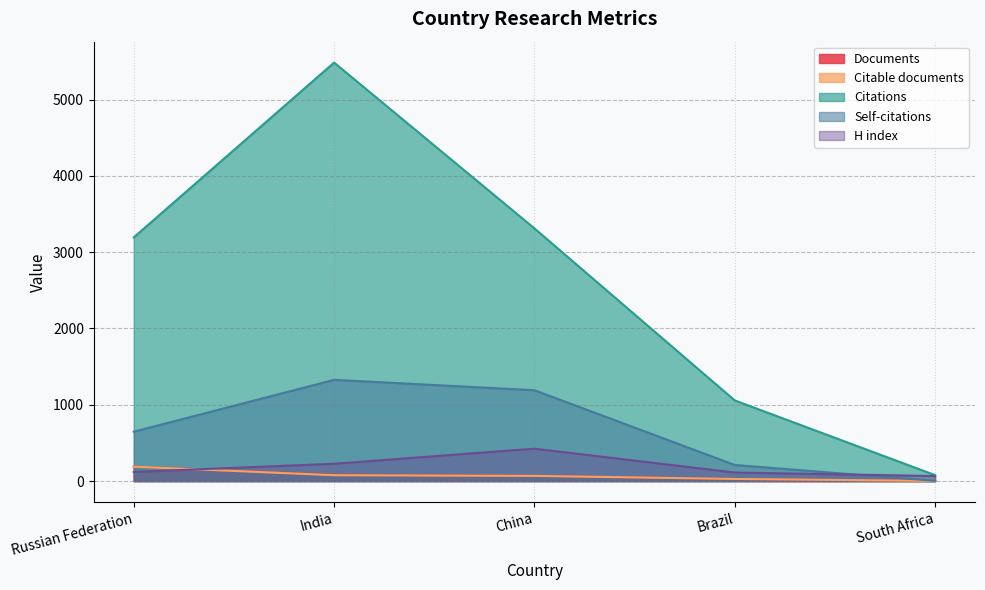

What is the lowest value of the Citable documents series?

2